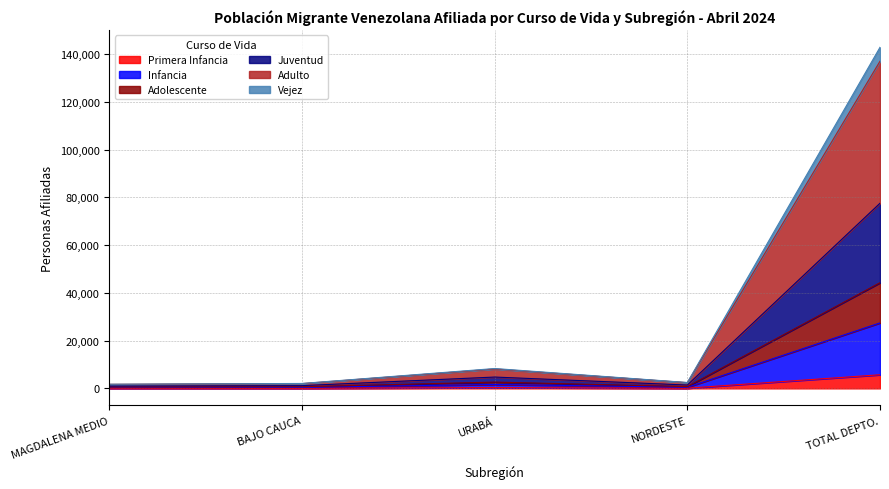

At which category is the sum across all series the highest?

TOTAL DEPTO.